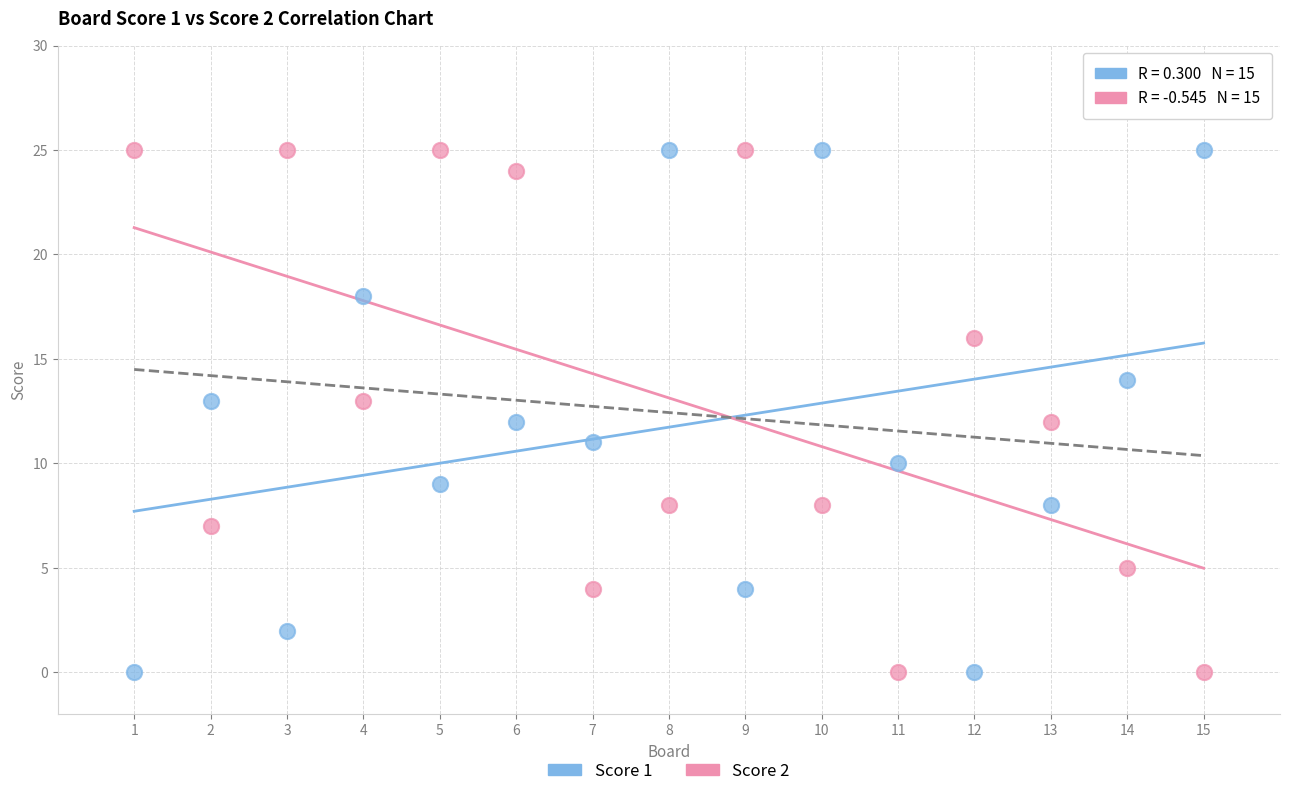

Across all data points, what is the range of Y values (max minus min)?

25